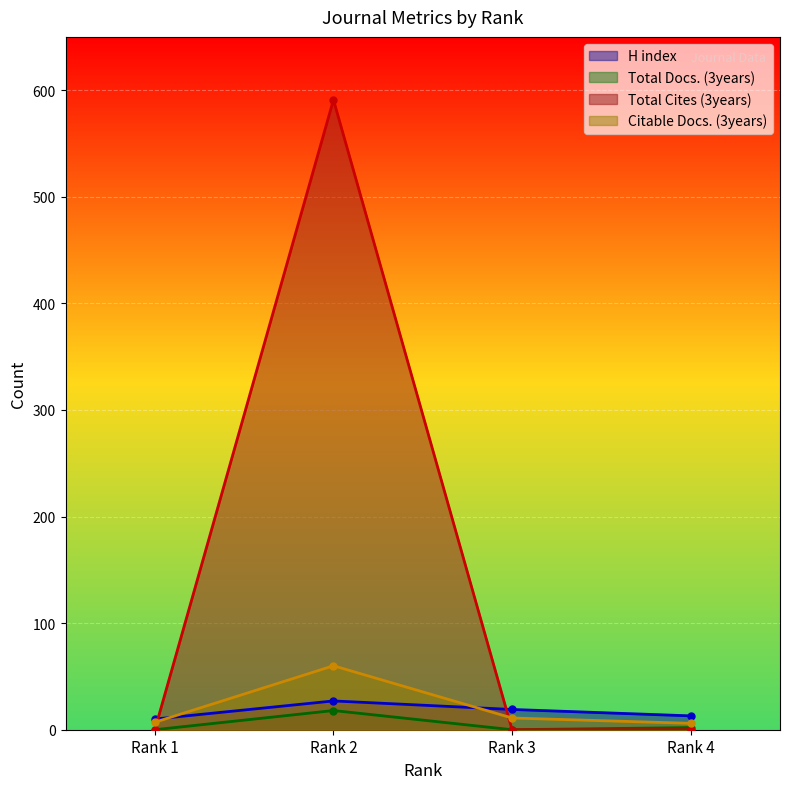

List the series in order of their peak value, lowest first.

Total Docs. (3years), H index, Citable Docs. (3years), Total Cites (3years)